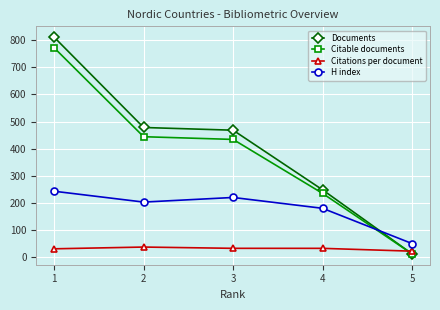

Is this an area chart (filled region under the line)?

No